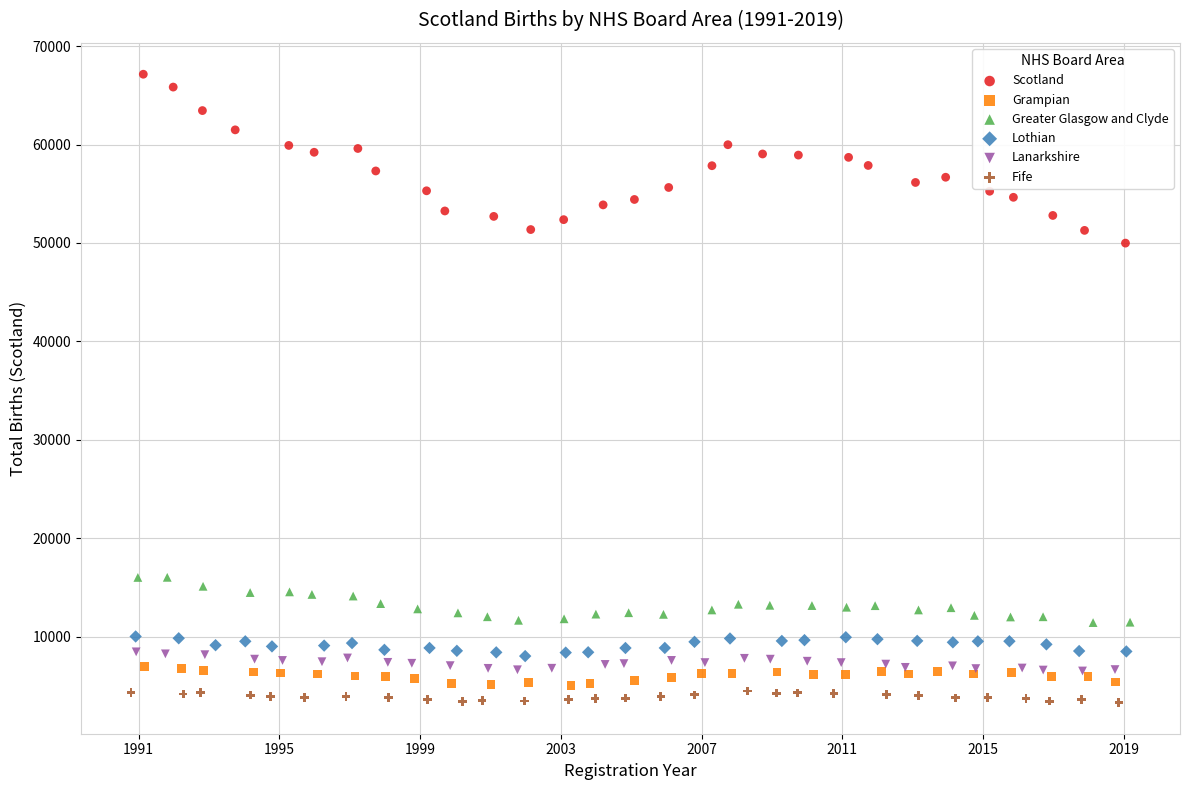

Which series reaches the maximum Y coordinate?

Scotland